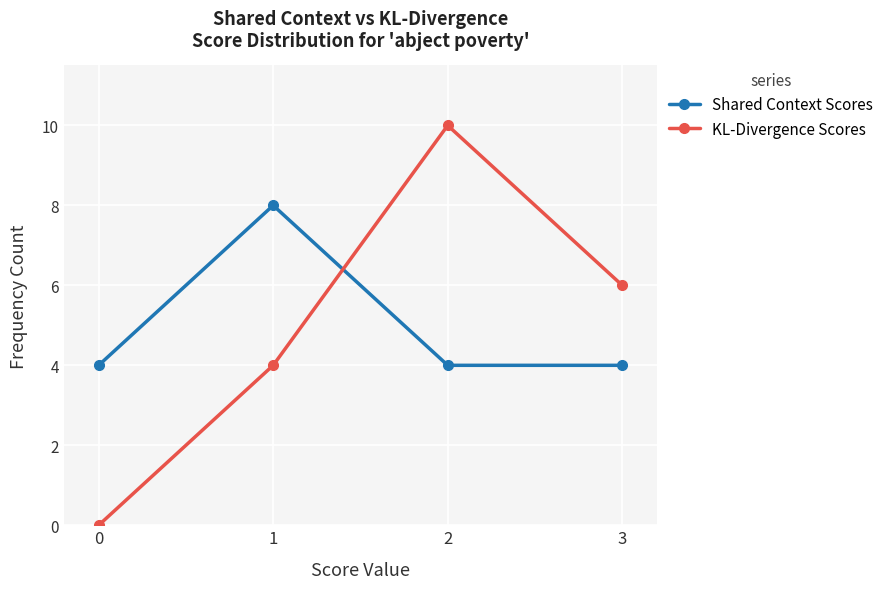

What is the difference between the Shared Context Scores values at 1 and 3?

4